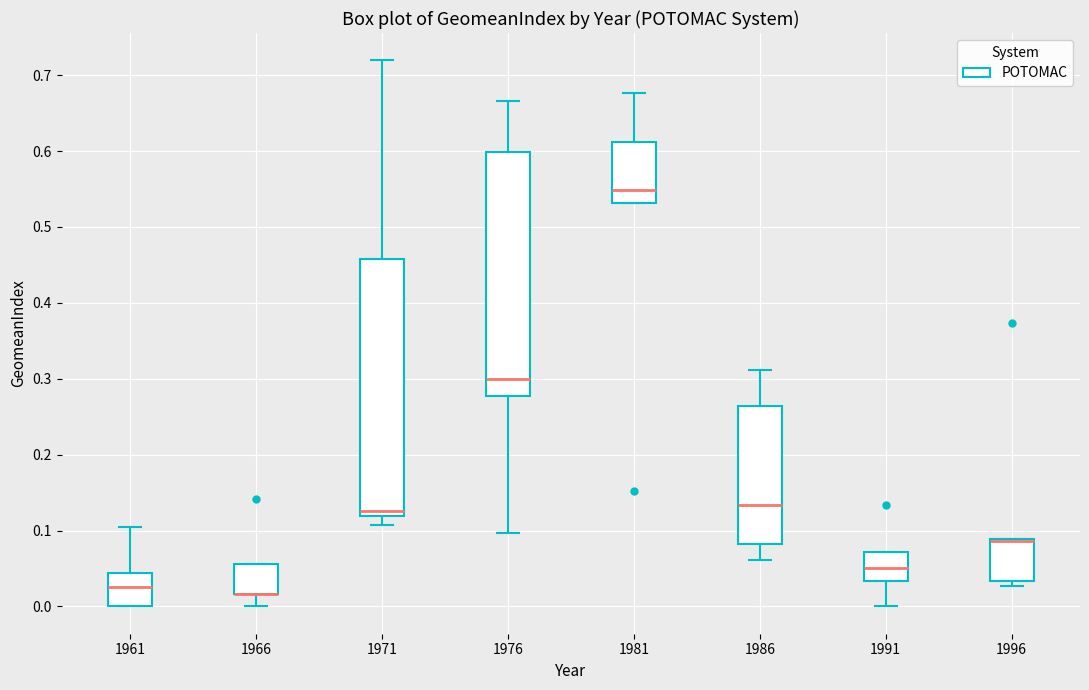

Which box is the tallest, from its lower edge to its upper edge?

1971